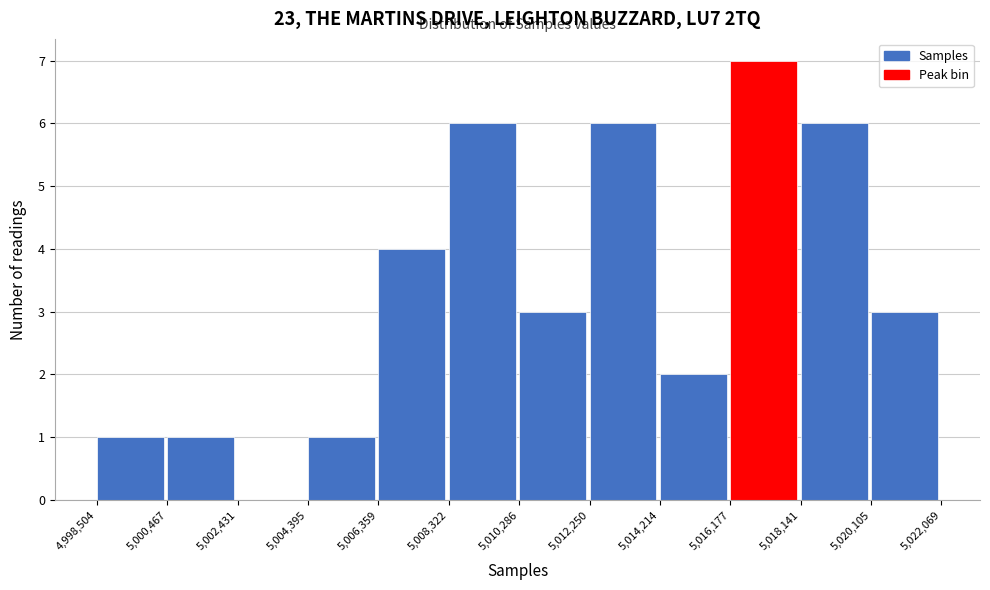

Reading left to right, transcribe this chart: for each bar, give the range it covers on the x-axis and its height. The values are not printed on the chart, so give them approximately, as read against the axis.

4,998,504 to 5,000,467: 1
5,000,467 to 5,002,431: 1
5,002,431 to 5,004,395: 0
5,004,395 to 5,006,359: 1
5,006,359 to 5,008,322: 4
5,008,322 to 5,010,286: 6
5,010,286 to 5,012,250: 3
5,012,250 to 5,014,214: 6
5,014,214 to 5,016,177: 2
5,016,177 to 5,018,141: 7
5,018,141 to 5,020,105: 6
5,020,105 to 5,022,069: 3